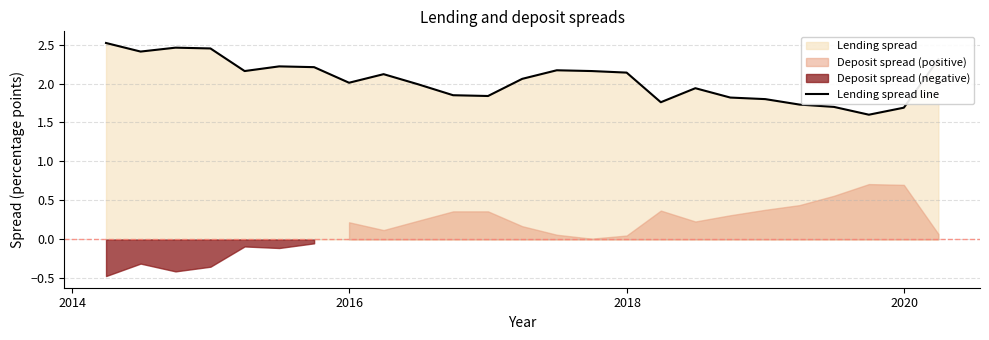

What is the minimum value for Lending spread line?

1.6